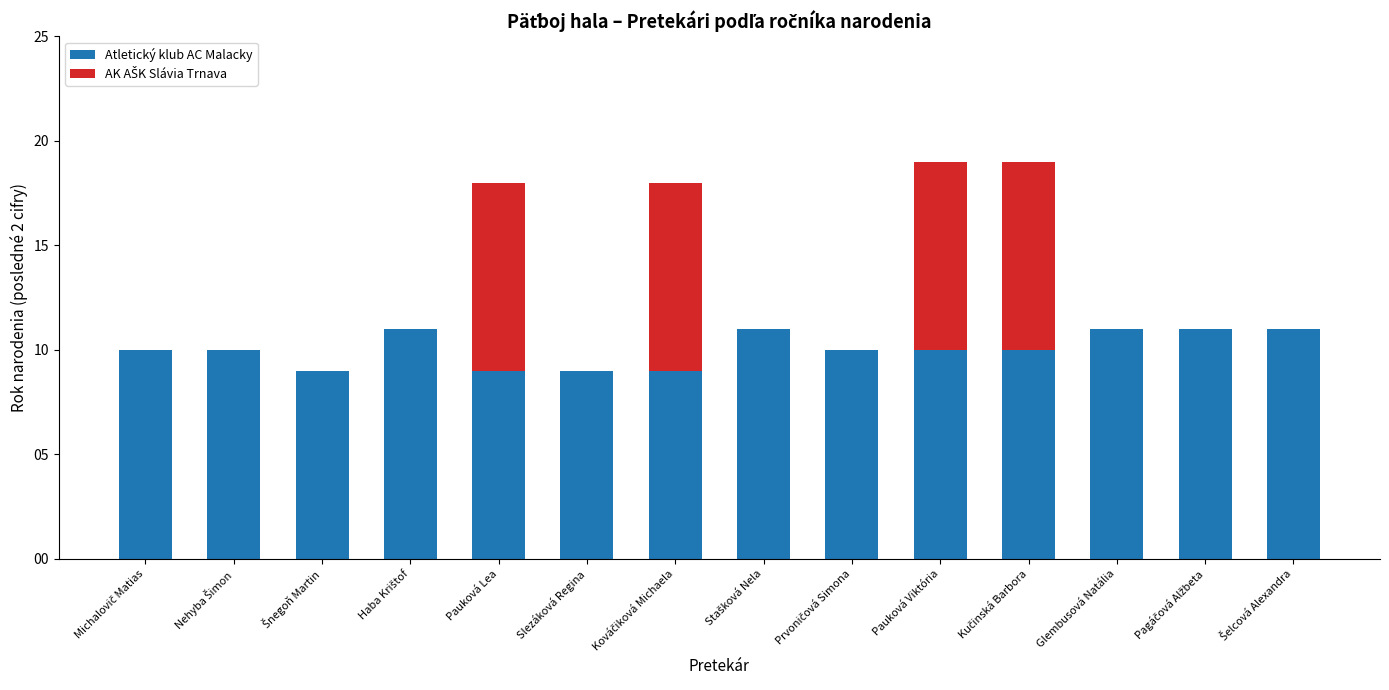

What is the maximum value for Atletický klub AC Malacky?

11